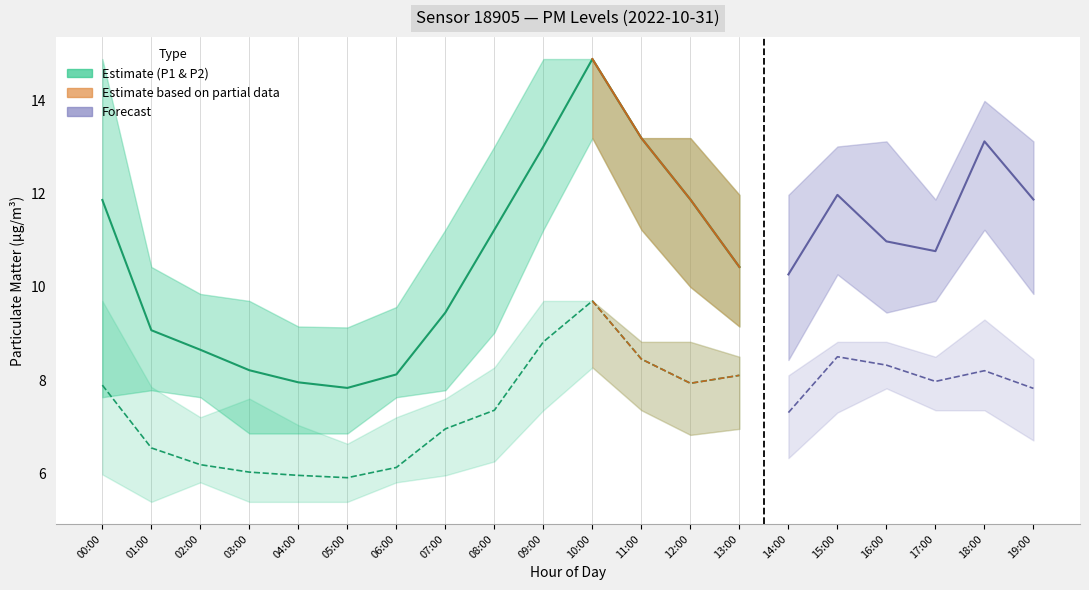

True or false: P1 and P2 cross at least once.

False